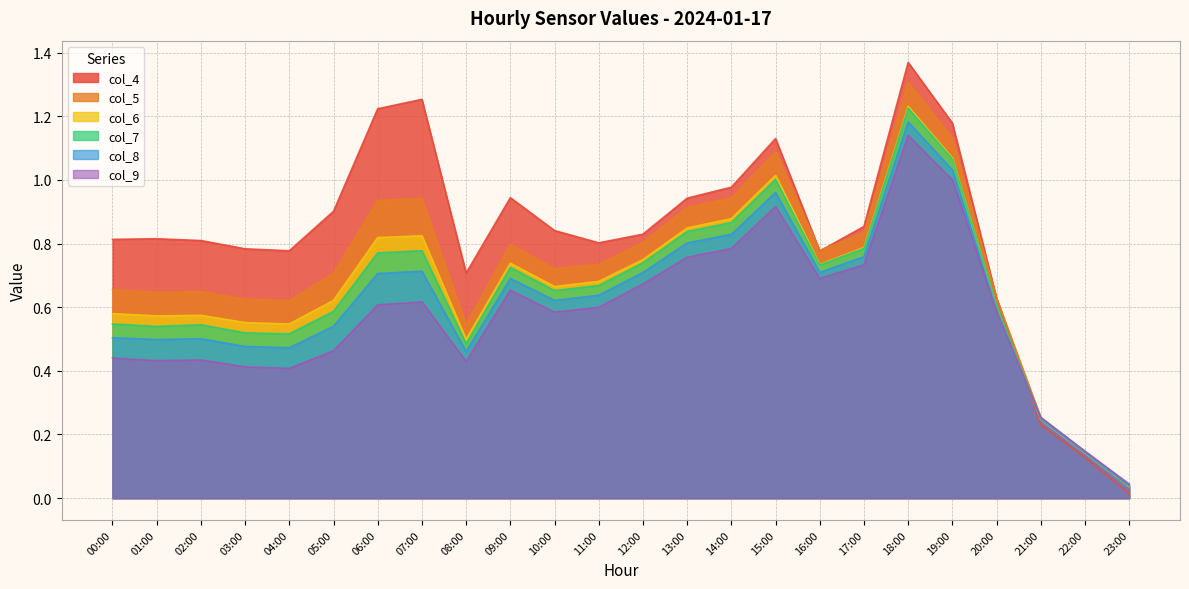

At 09:00, list the series in order from smallest to largest.

col_9, col_8, col_7, col_6, col_5, col_4